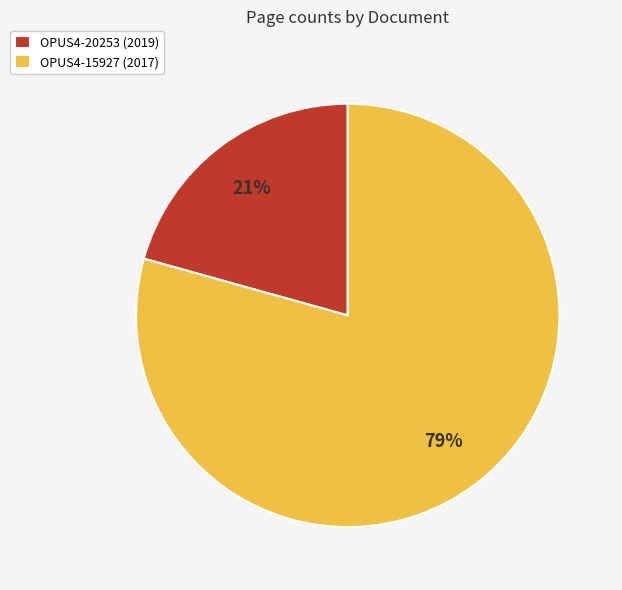

To the nearest percent, what is the combined percentage of OPUS4-20253 (2019) and OPUS4-15927 (2017)?

100%